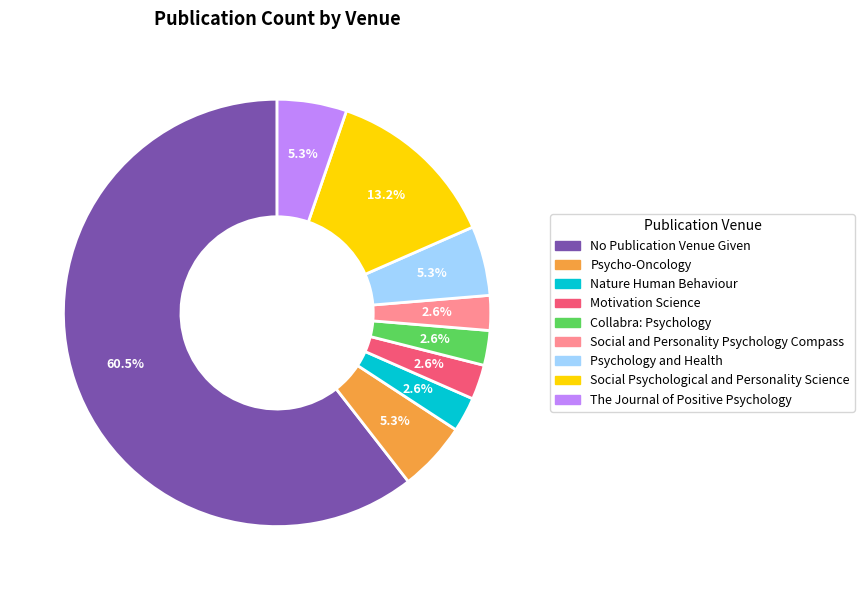

What is the total percentage of Psycho-Oncology and Collabra: Psychology?

7.9%